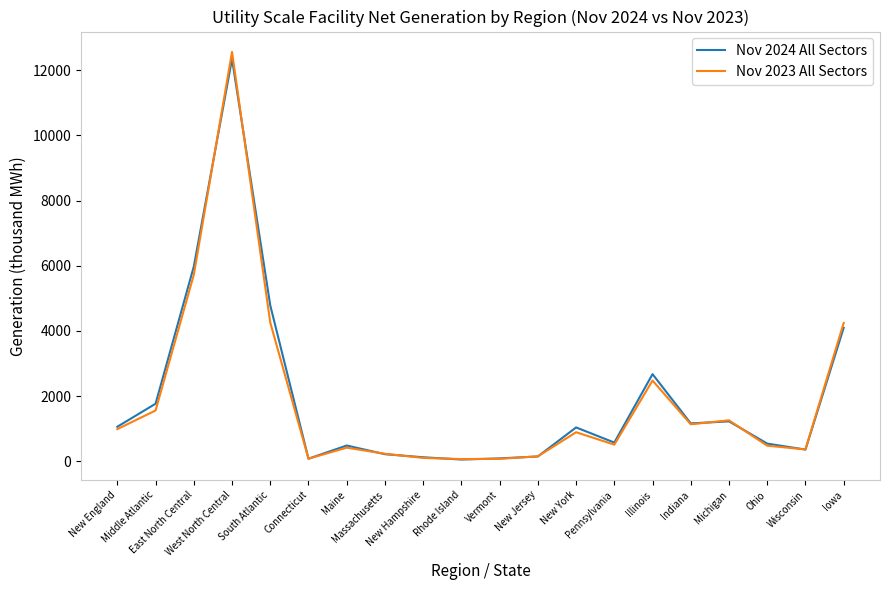

Which series has the largest range (max minus min)?

Nov 2023 All Sectors